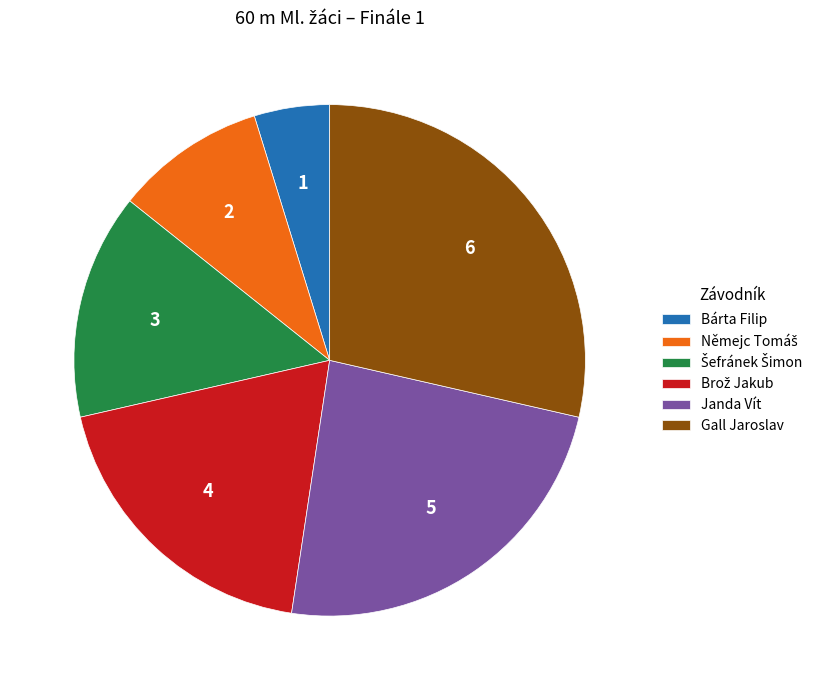

Is there a majority slice in this chart?

No